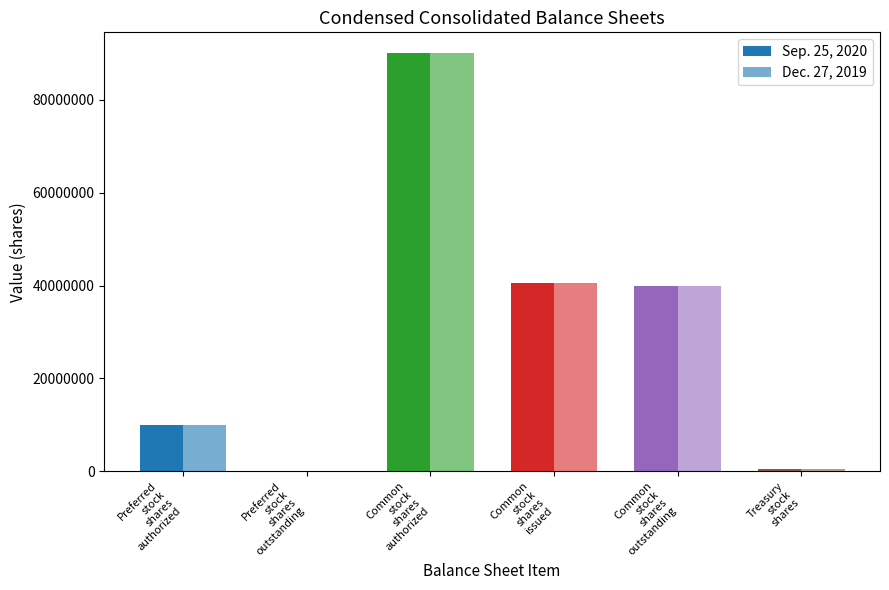

True or false: Dec. 27, 2019 has a value of -57353345 at Preferred
stock
shares
outstanding.

False